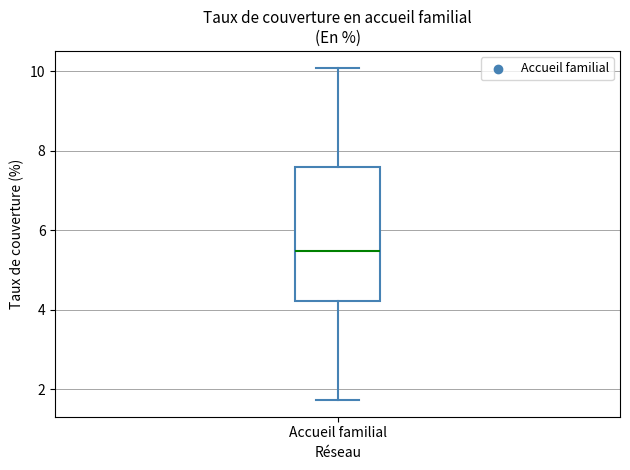

Transcribe this box plot: give where the median line is, the range the box spans, and where the two whiskers end, as read against the y-axis. The values are not printed on the chart, so give them approximately, as read against the axis.

median 5.4, box 4.2 to 7.6, whiskers 1.8 to 10.0